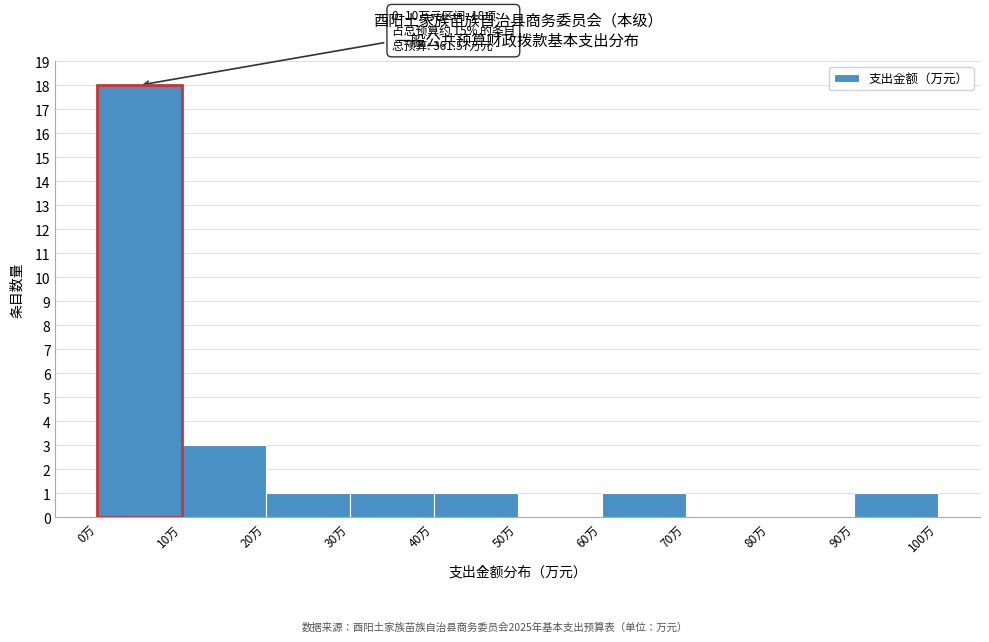

Which range on the x-axis has the tallest bar?

0 to 10